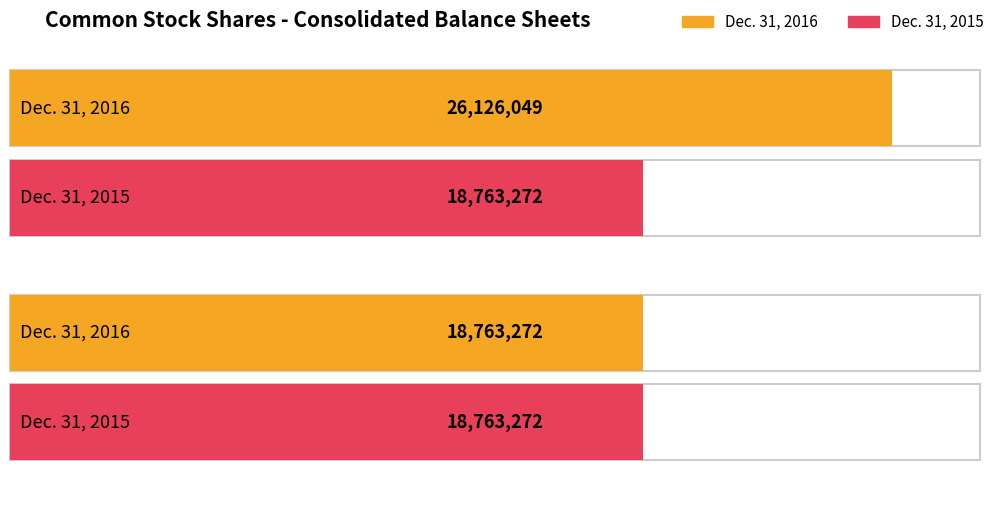

What position from the right is Common Stock, shares issued?

2